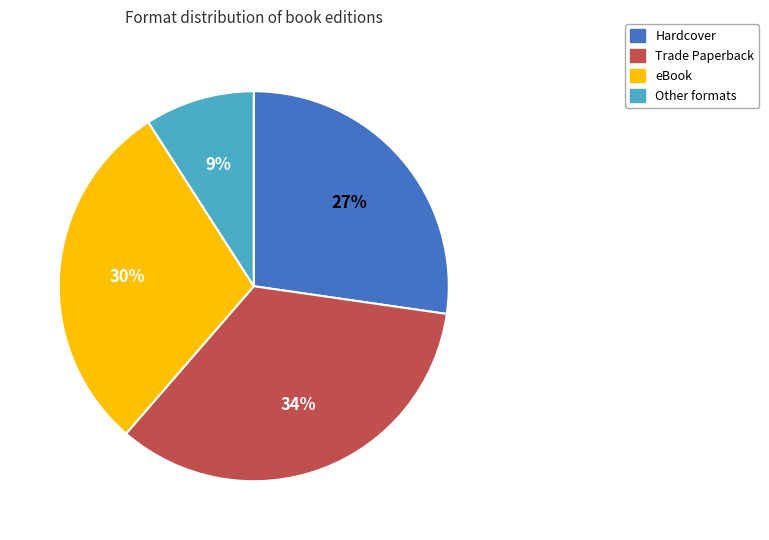

To the nearest percent, what is the difference between the largest and smallest slice percentages?

25%